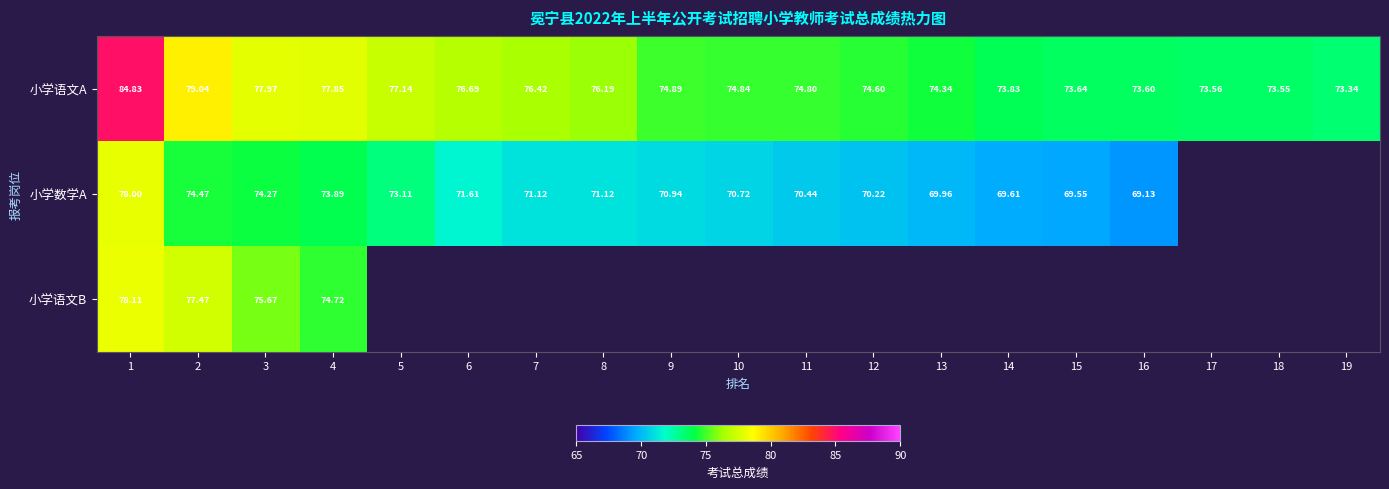

Is the value of 小学语文B at 2 greater than the value of 小学语文A at 3?

No